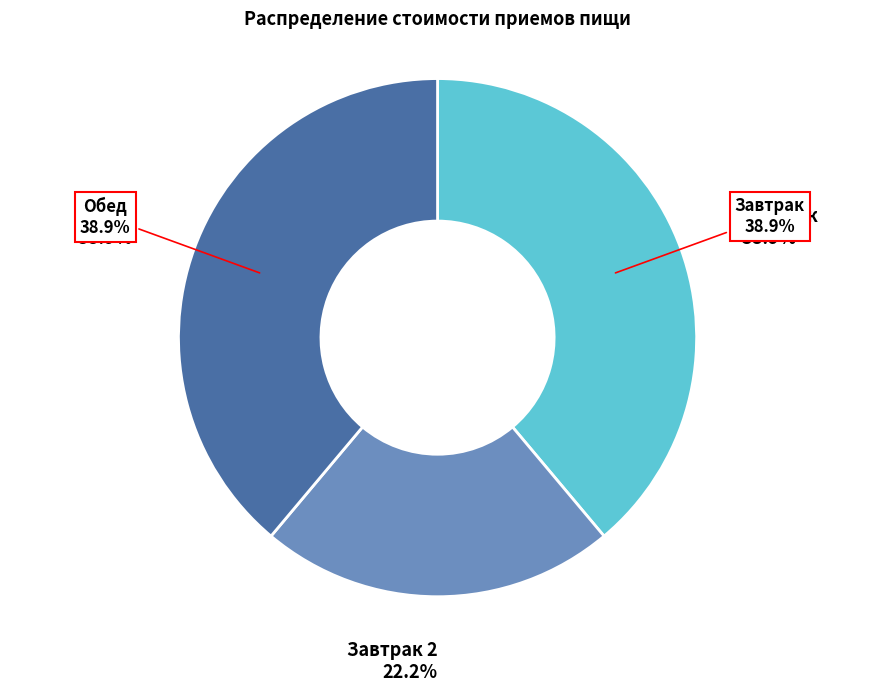

To the nearest percent, what is the average slice percentage?

33%